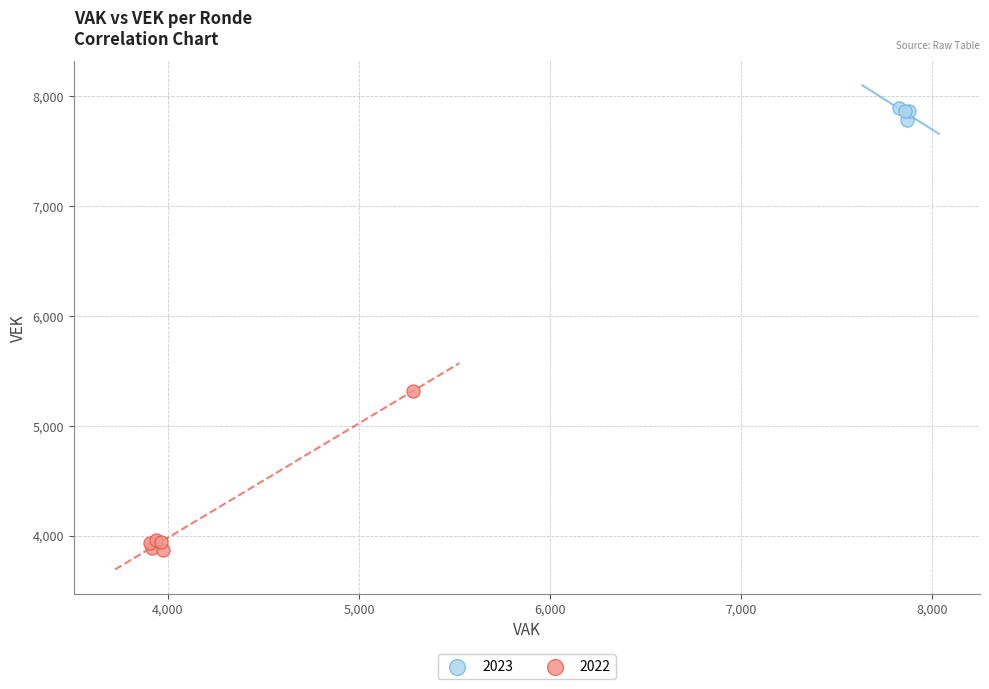

Which series has the widest spread of Y values?

2022